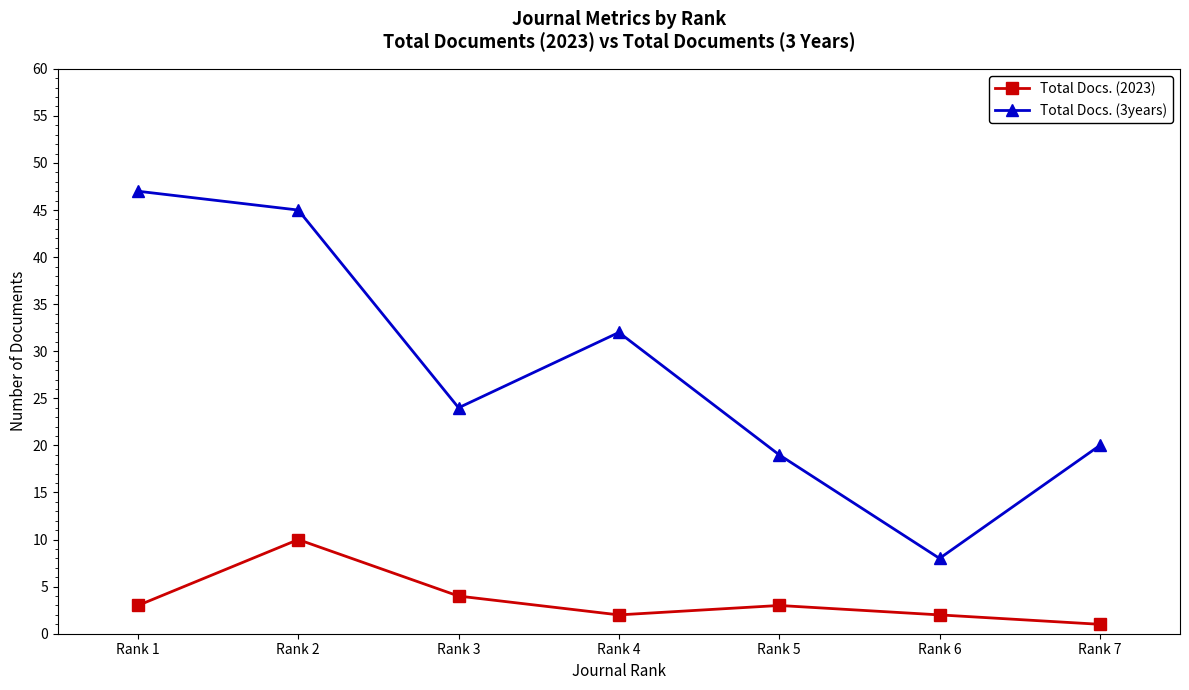

At Rank 7, list the series in order from smallest to largest.

Total Docs. (2023), Total Docs. (3years)